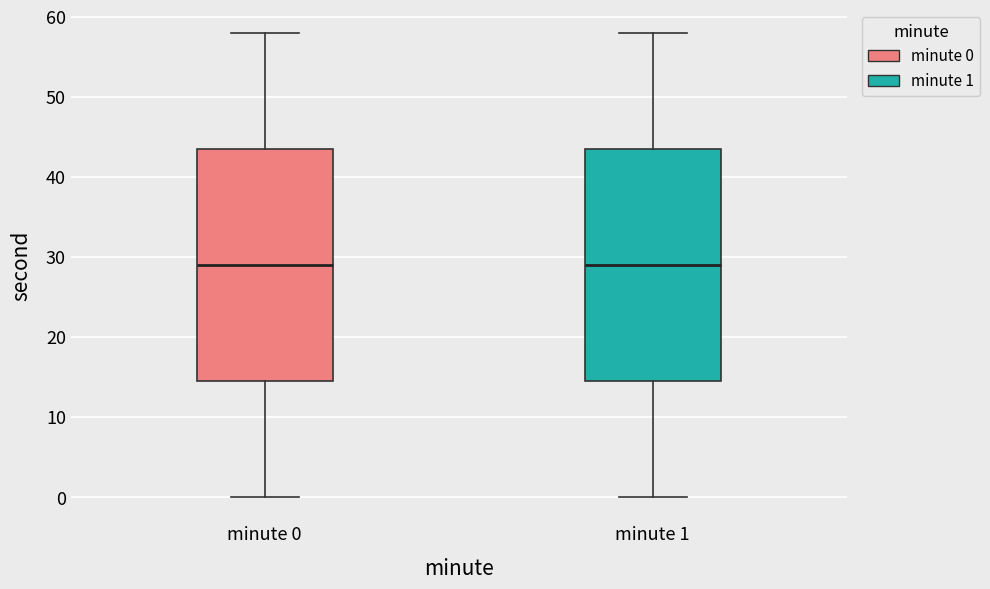

Reading left to right, read every box against the y-axis: the position of its median line, the range the box covers, and the ends of its whiskers. The values are not printed on the chart, so give them approximately, as read against the axis.

minute 0: median 29, box 15 to 44, whiskers 0 to 58
minute 1: median 29, box 15 to 44, whiskers 0 to 58